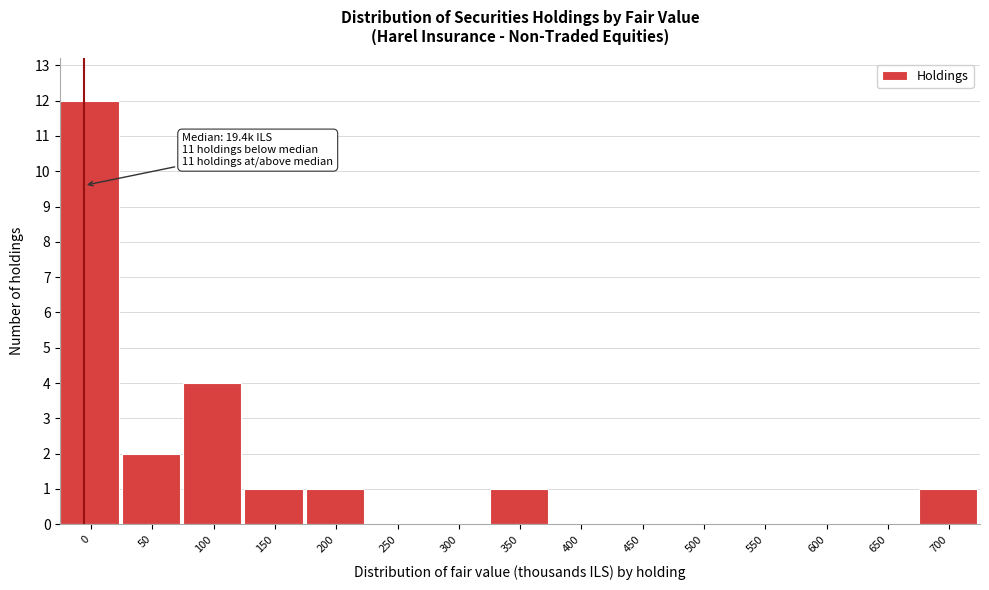

Reading right to left, list all the values displayed in this chart.

700=1	650=0	600=0	550=0	500=0	450=0	400=0	350=1	300=0	250=0	200=1	150=1	100=4	50=2	0=12